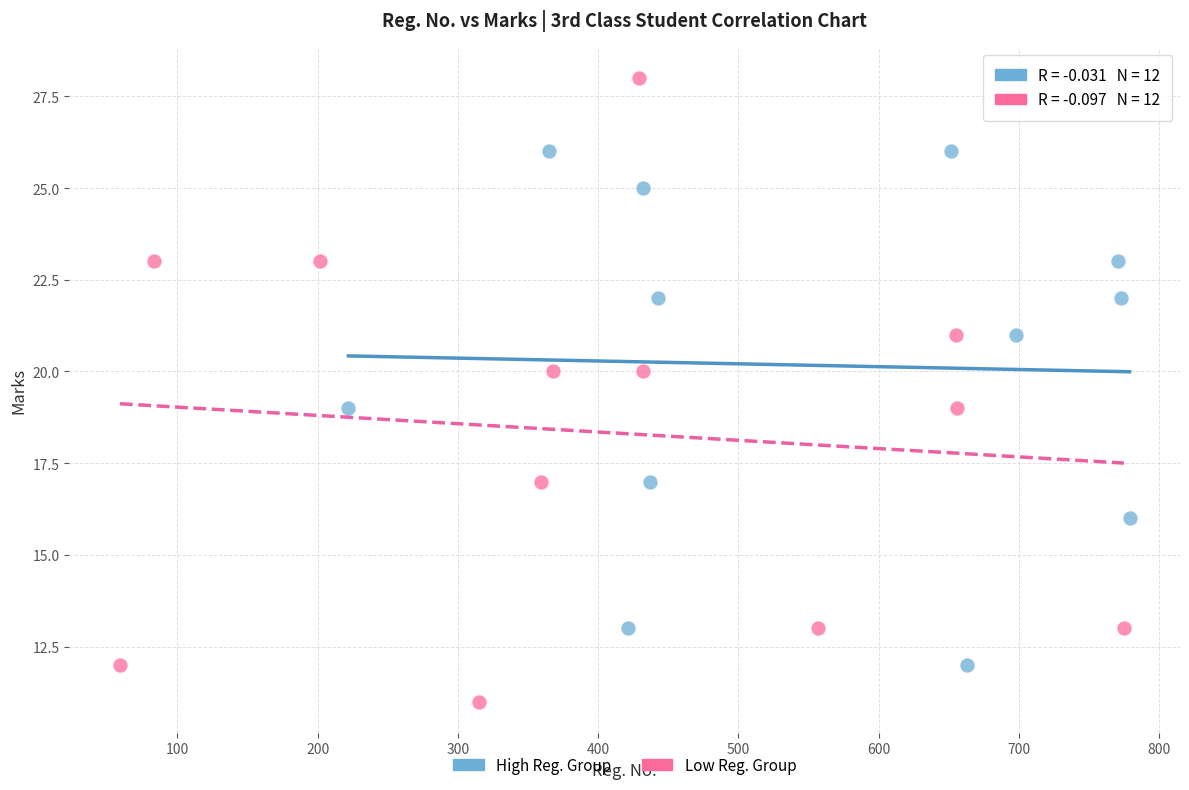

Which series contains the highest Y value?

Low Reg. Group